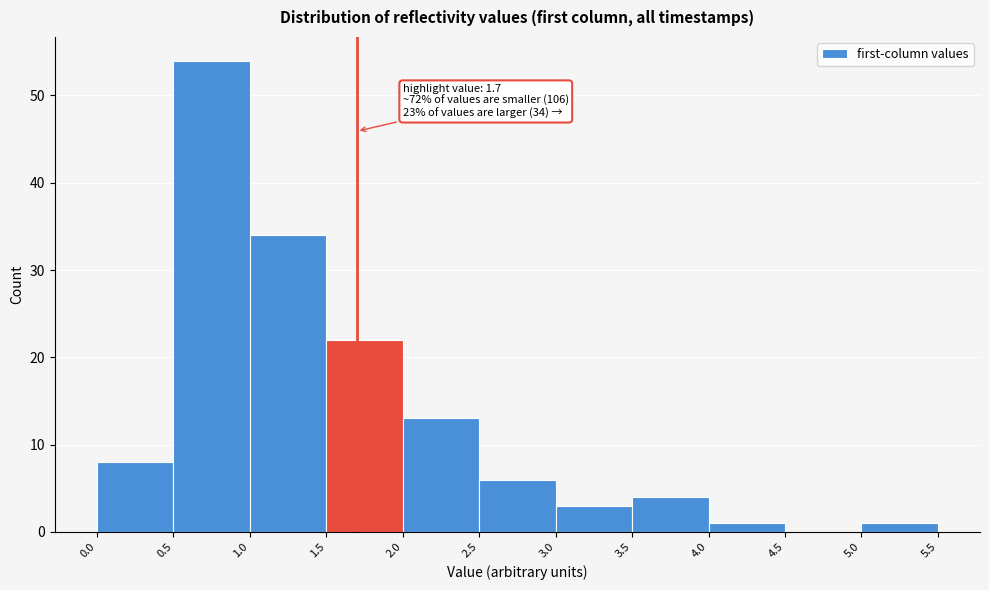

Which range on the x-axis has the tallest bar?

0.5 to 1.0